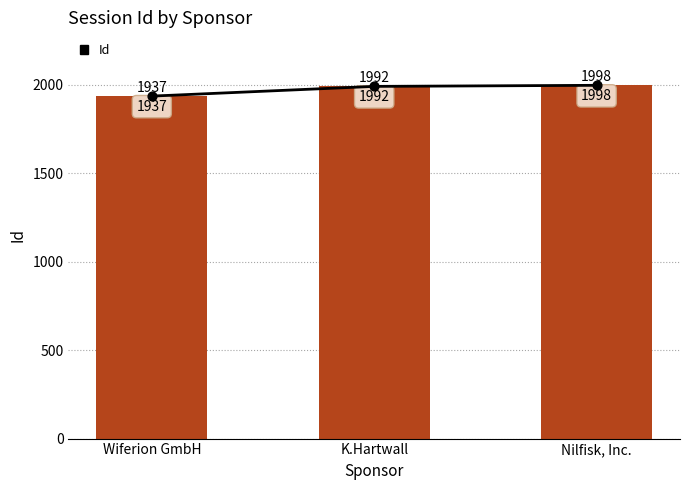

What is the ratio of the value at K.Hartwall to the value at Wiferion GmbH?

1.0